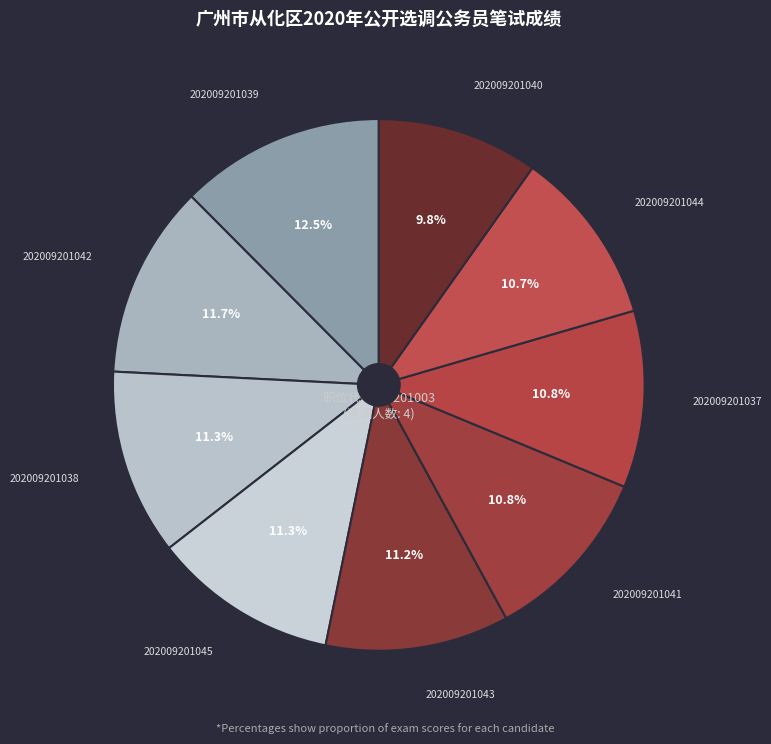

Count the number of slices in the pie.

9